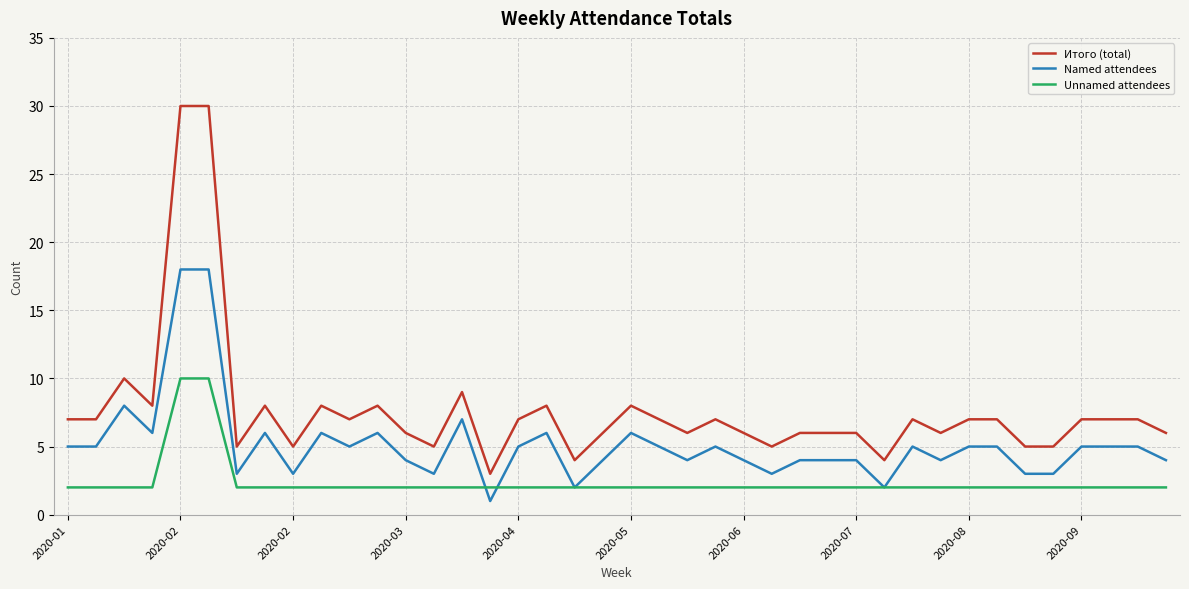

Which series has the largest total across all categories?

Итого (total)